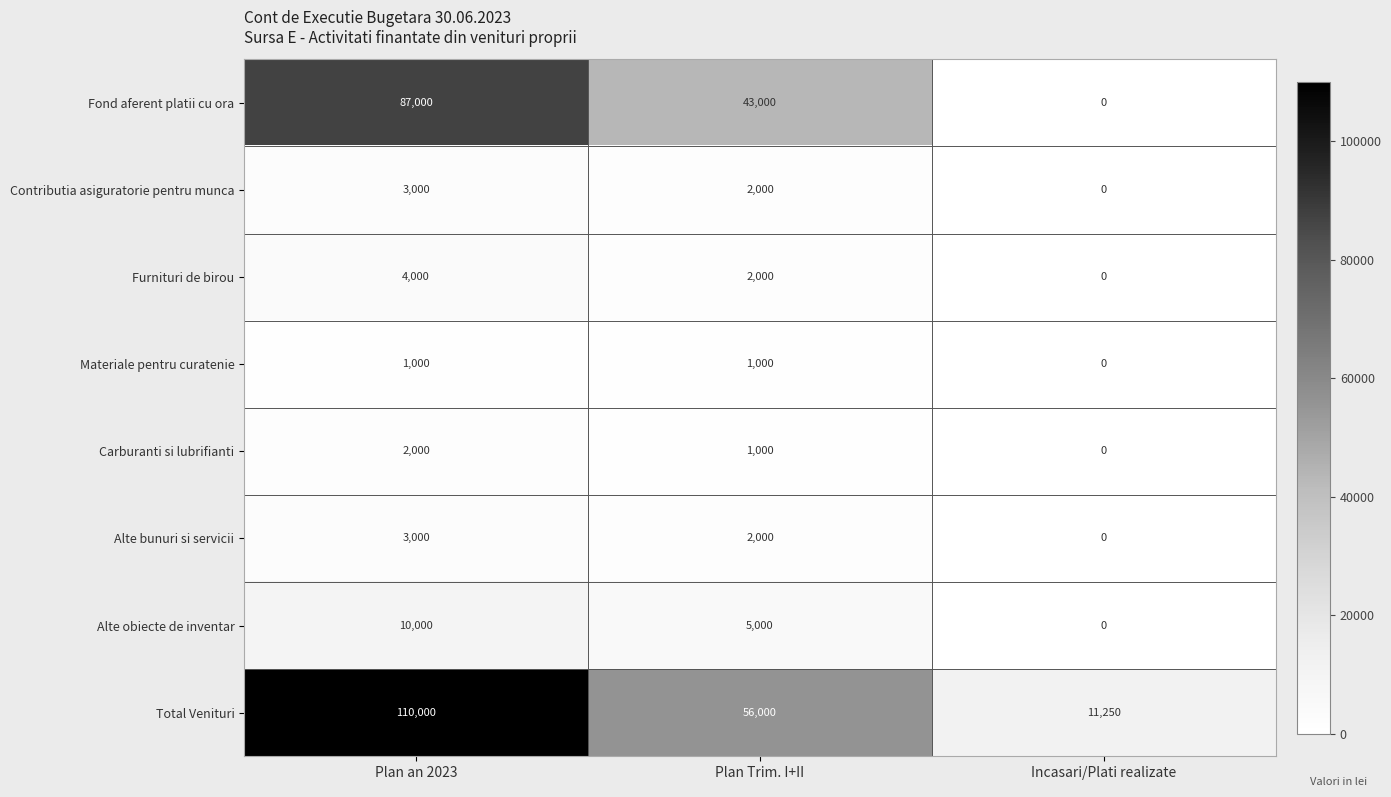

At which category is the sum across all series the highest?

Plan an 2023